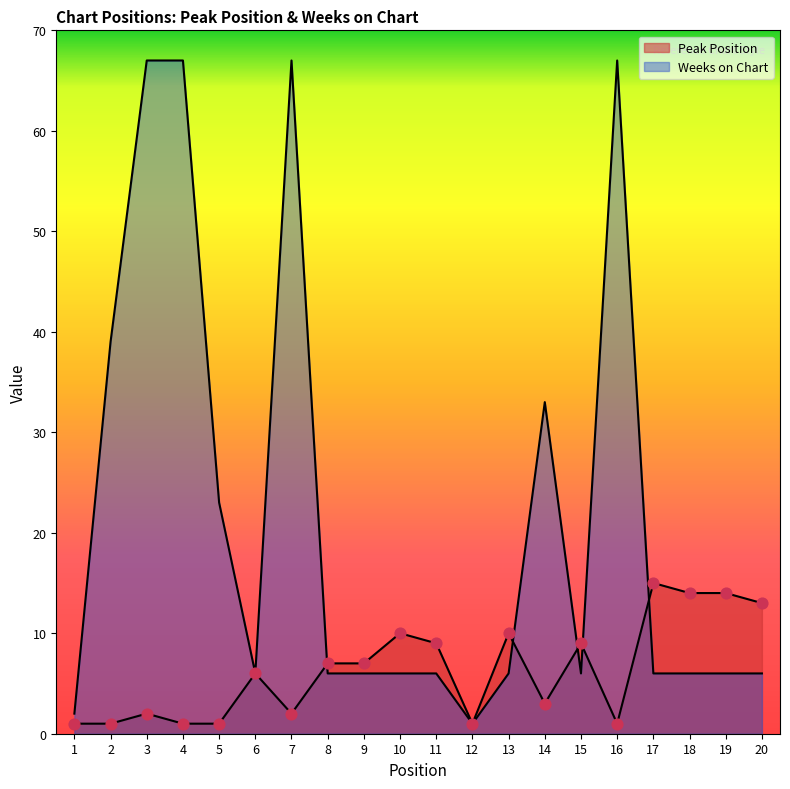

At how many categories does at least one series exceed 17?

7